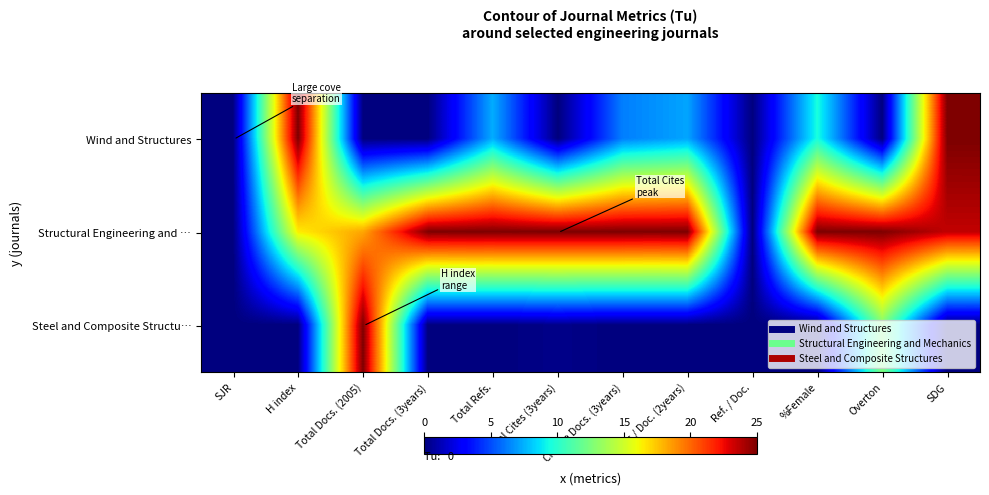

List the series in order of their peak value, lowest first.

Wind and Structures, Structural Engineering and …, Steel and Composite Structu…